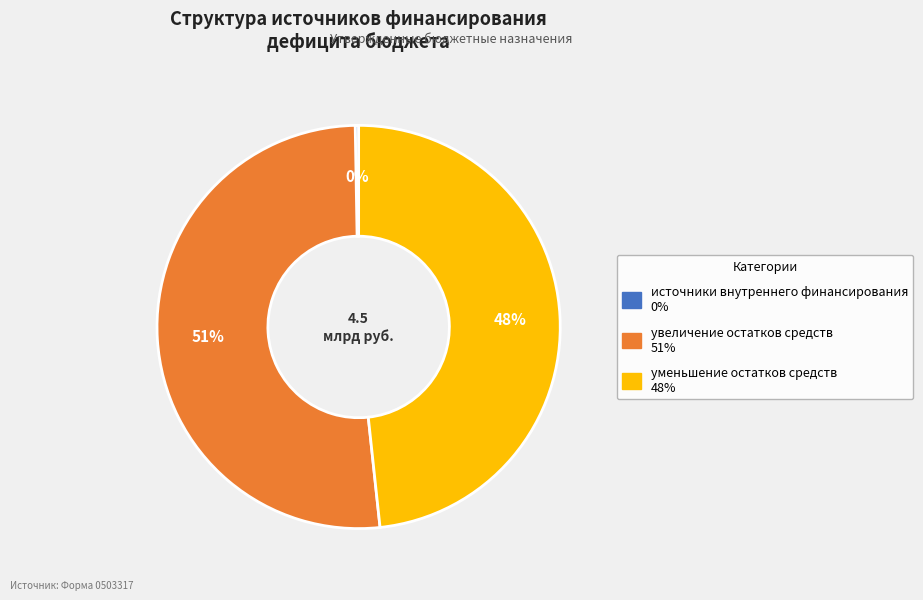

Does any single category account for the majority?

Yes